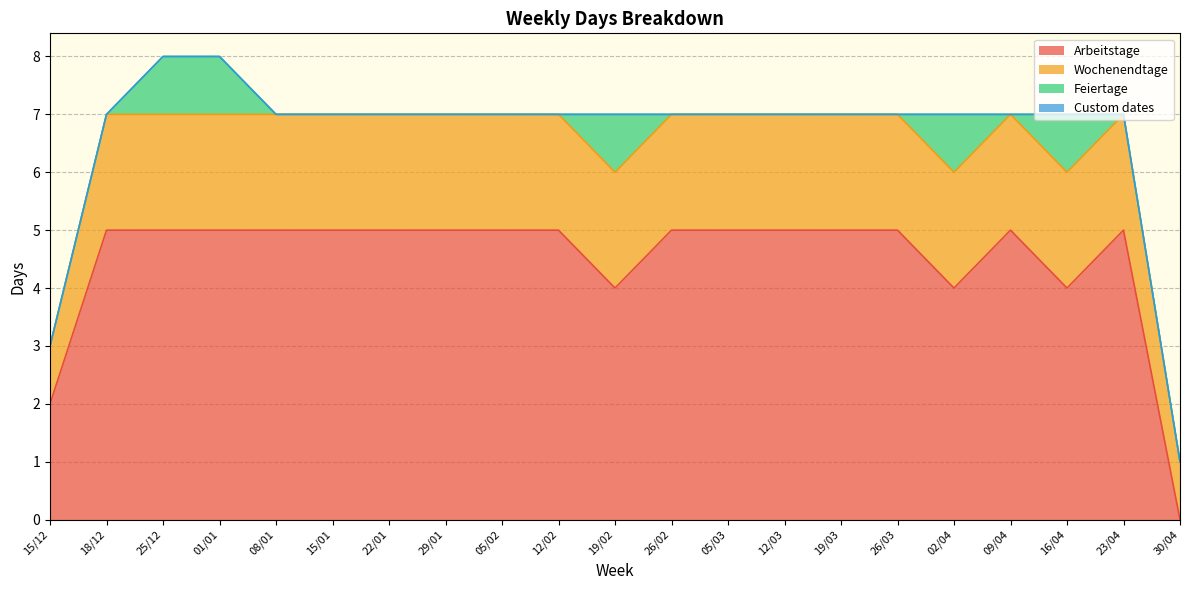

True or false: Custom dates has more than 2 points higher than both neighbors.

False